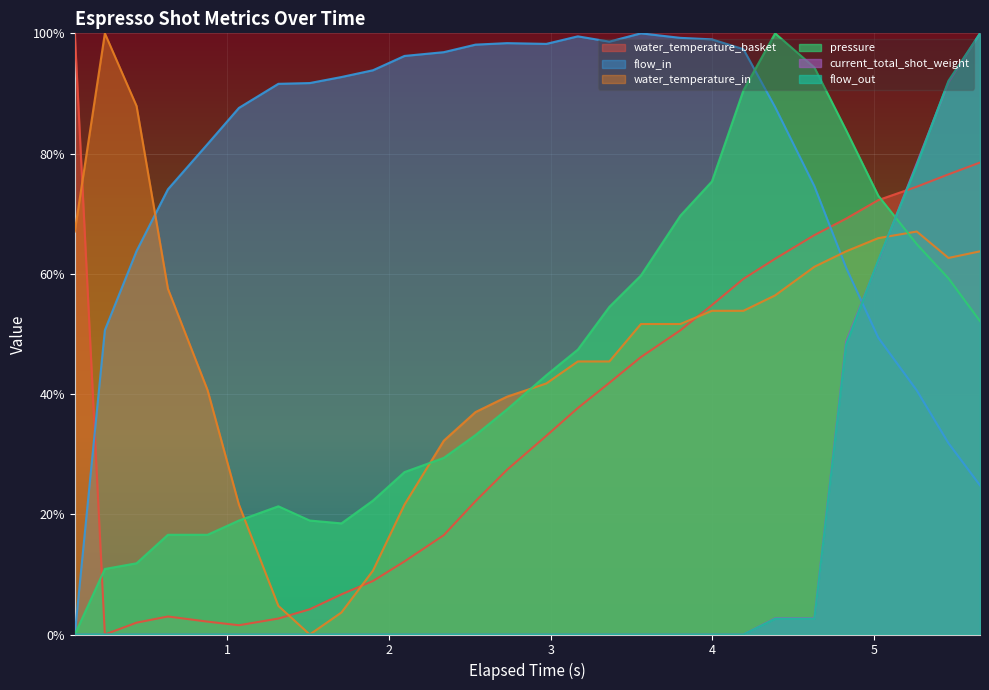

At which label does water_temperature_in reach its minimum?

1.51